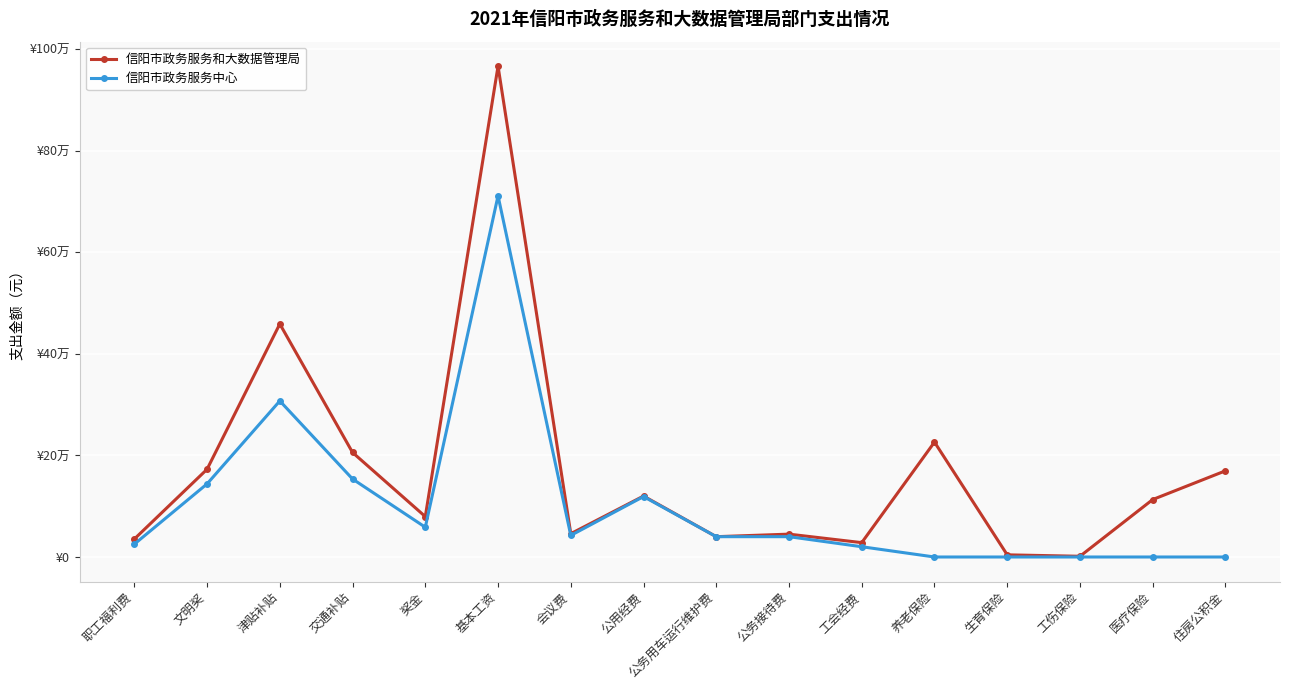

What is the label of the 8th point from the right?

公务用车运行维护费